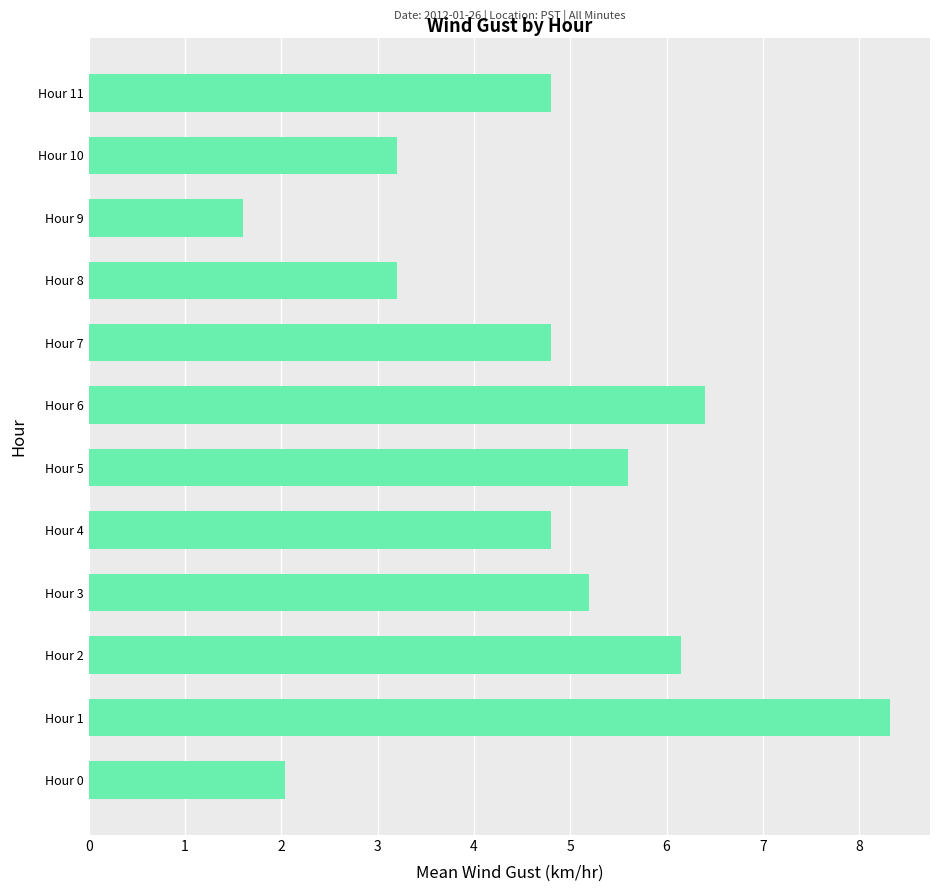

True or false: the data shows 10.1 at Hour 2.

False